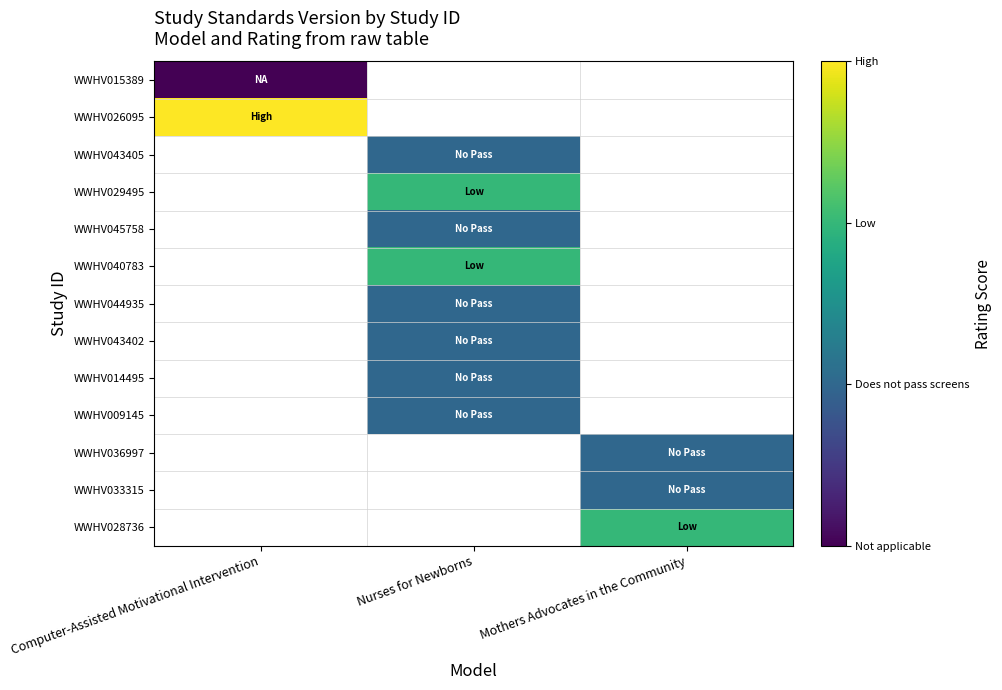

Count the number of categories in the chart.

3